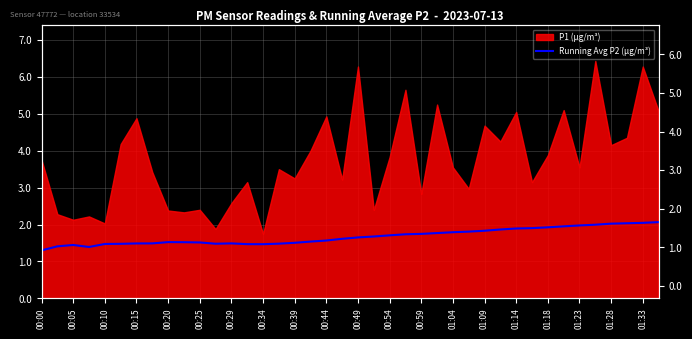

True or false: the data shows 2.1 at 00:15.

False